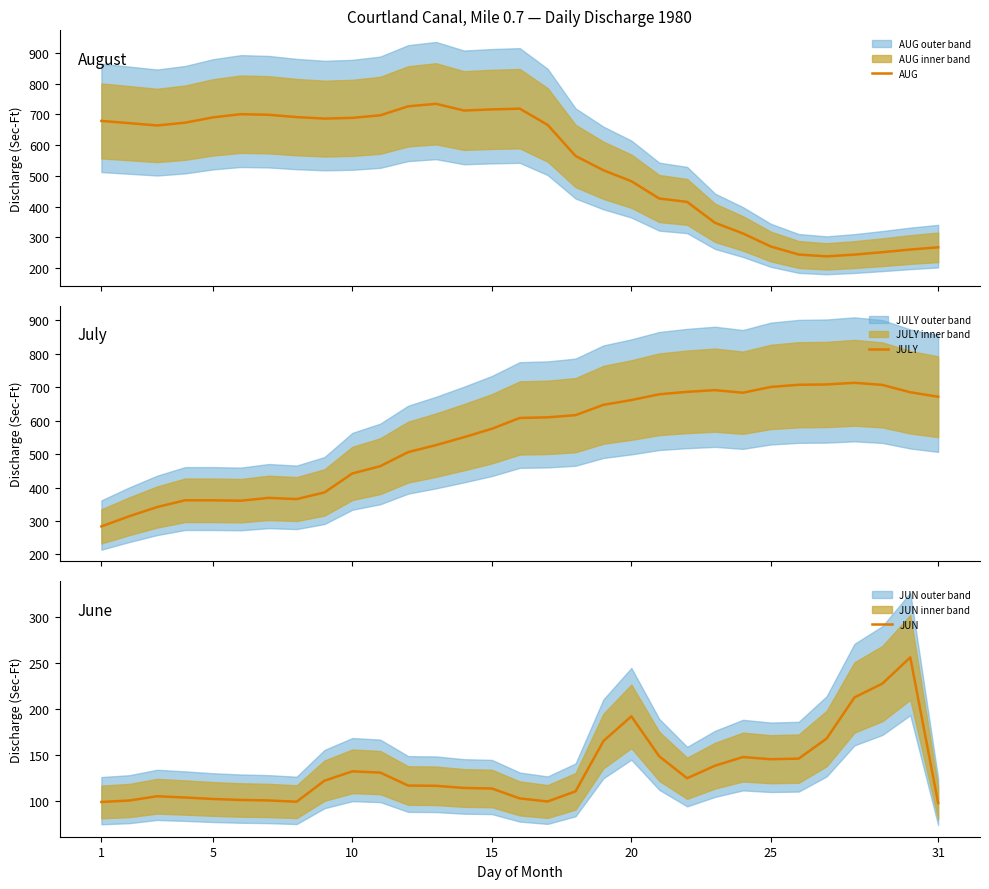

At which category does JUN reach its first local peak?

10